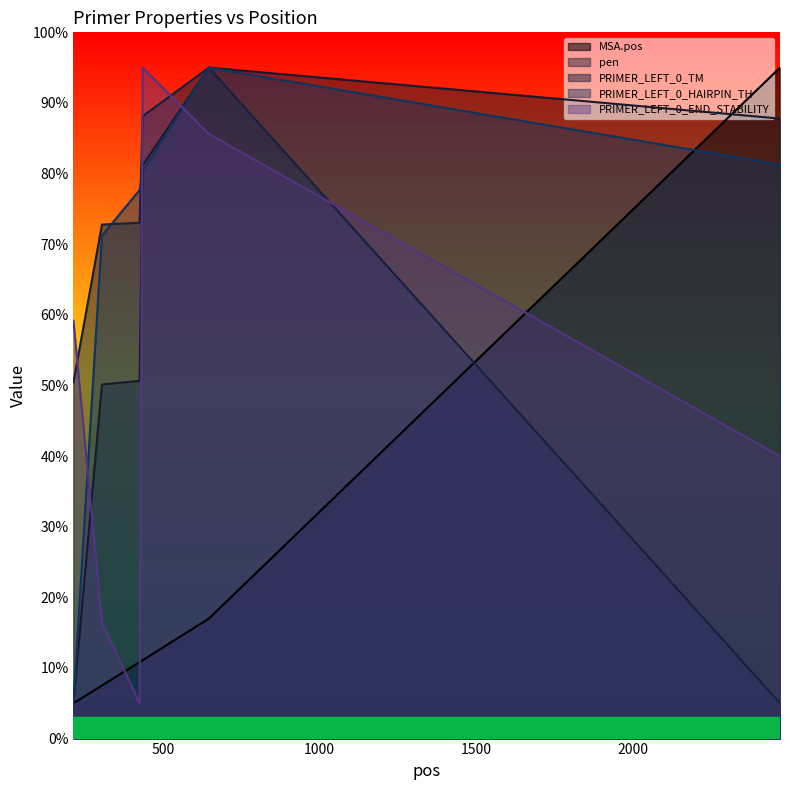

List the series in order of their peak value, highest first.

MSA.pos, pen, PRIMER_LEFT_0_TM, PRIMER_LEFT_0_HAIRPIN_TH, PRIMER_LEFT_0_END_STABILITY